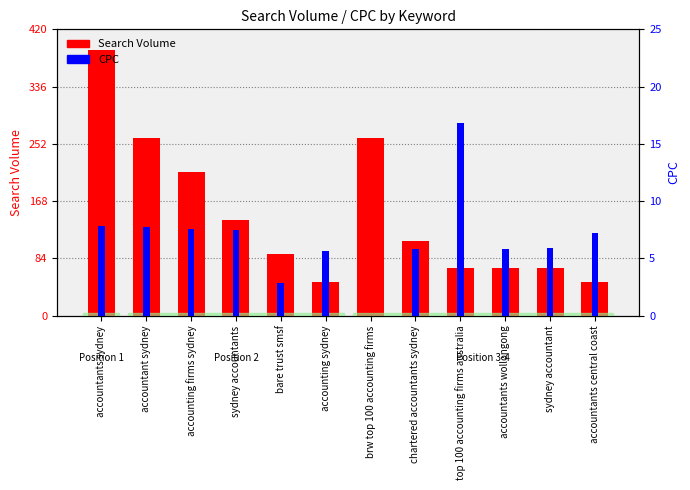

Rank the series by their maximum value, from lowest to highest.

CPC, Search Volume